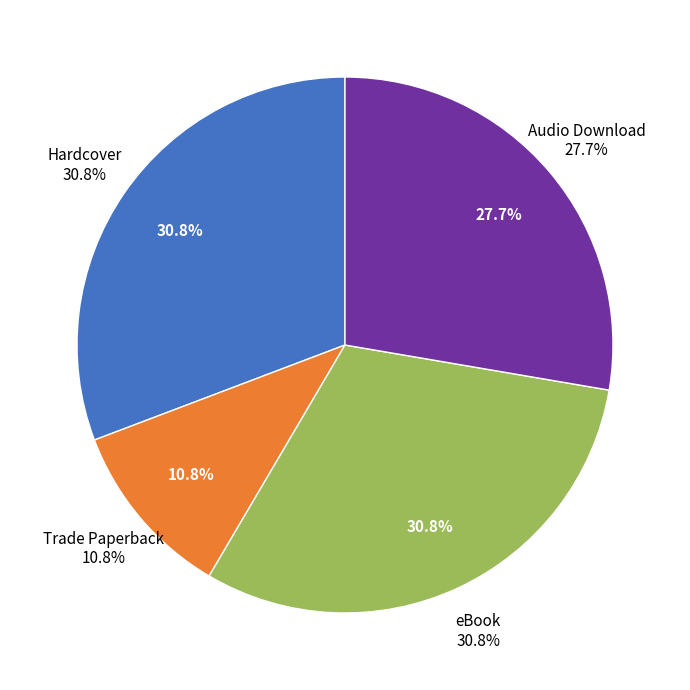

Does Hardcover account for over 50% of the chart?

No